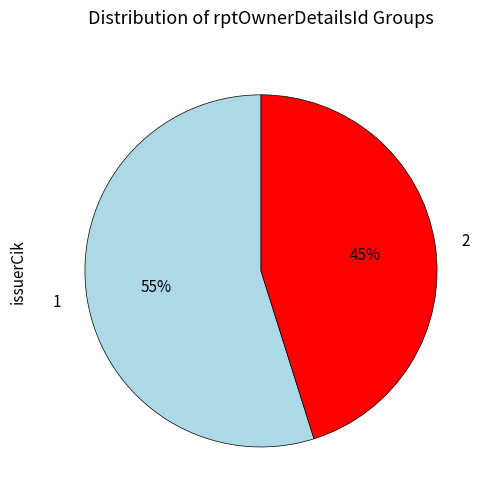

Approximately how many times larger is the value at 1 compared to 2?

1.2